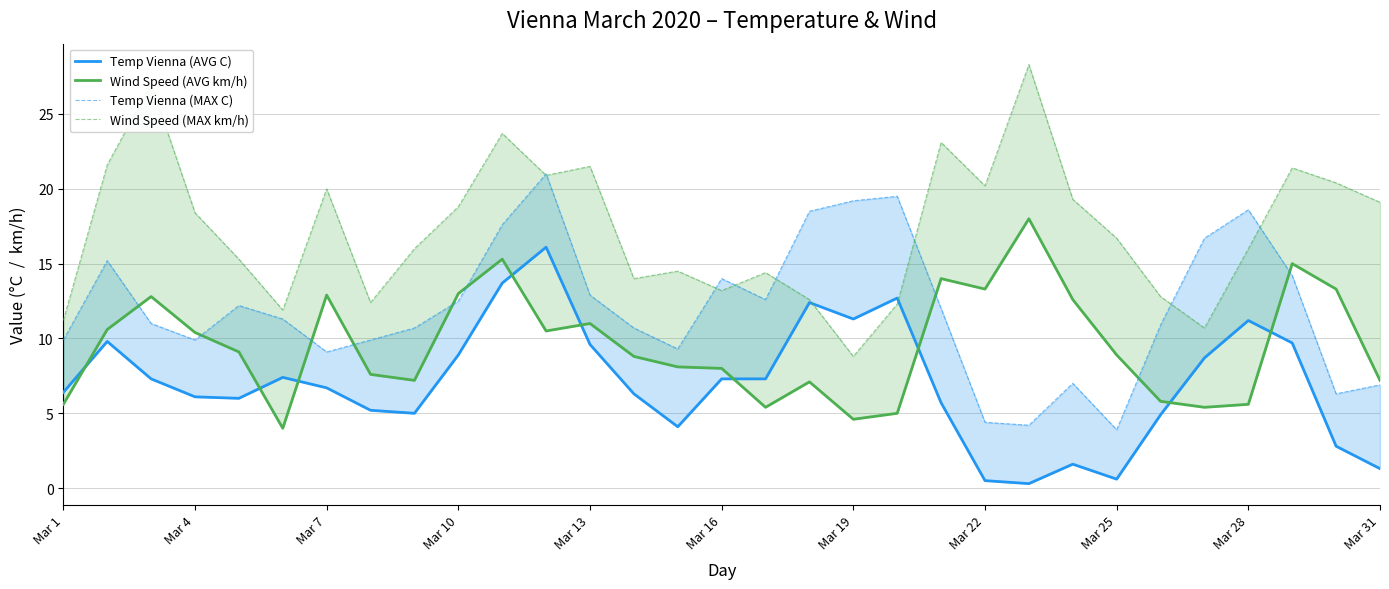

At how many categories does at least one series exceed 19?

15